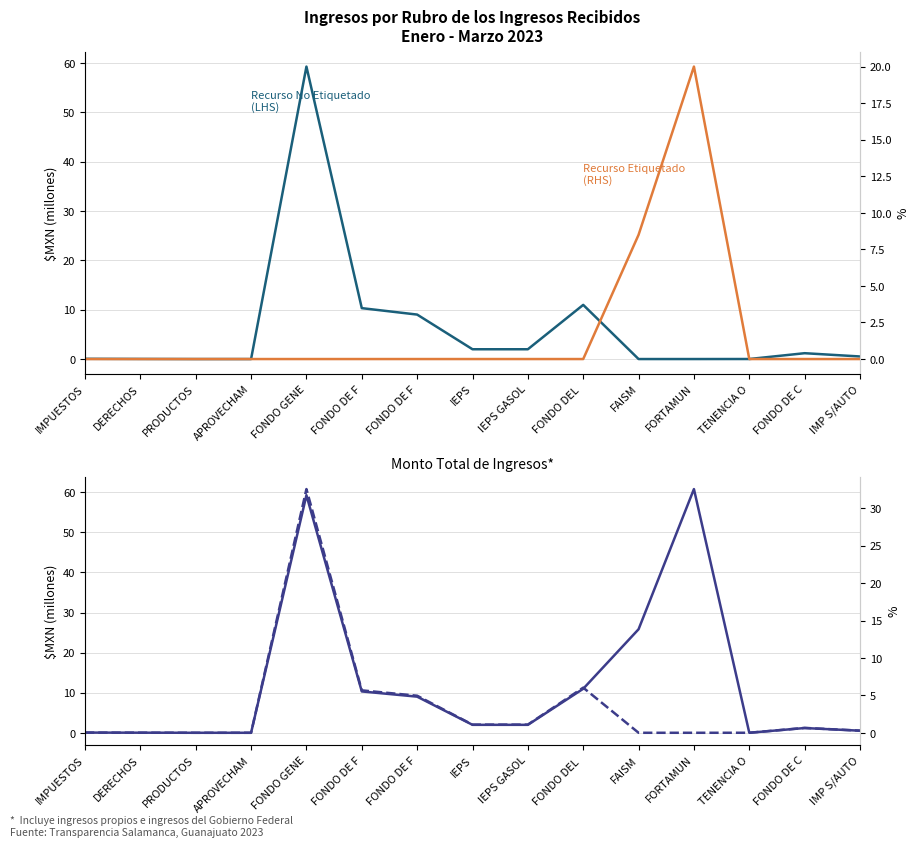

True or false: % No Etiquetado del Total and Monto Total de Ingresos cross at least once.

False